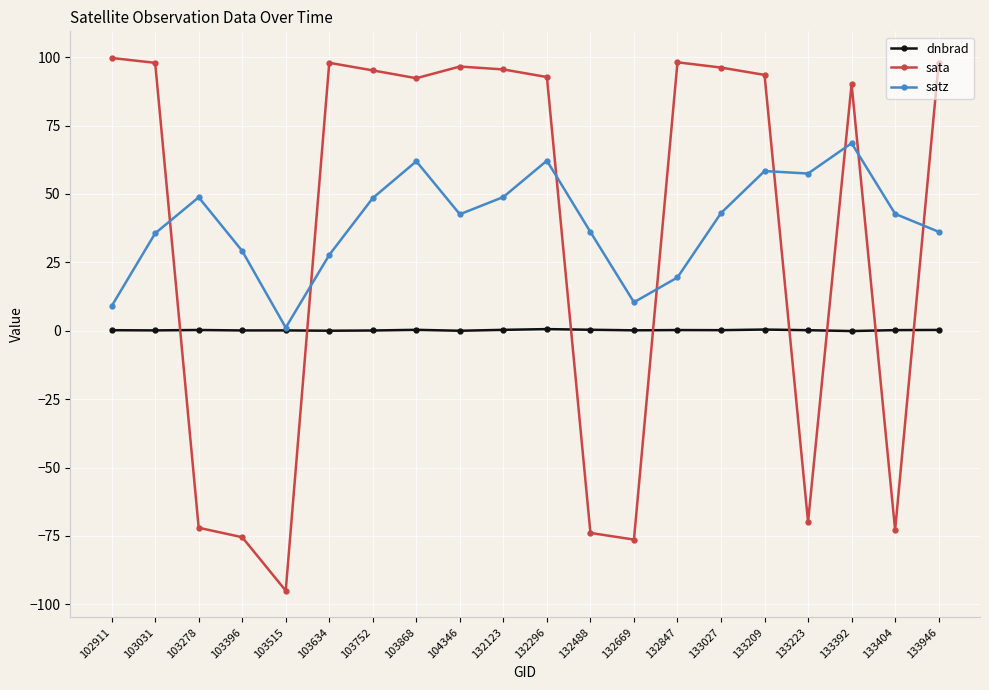

After their last crossing, which series has the higher values: sata or dnbrad?

sata